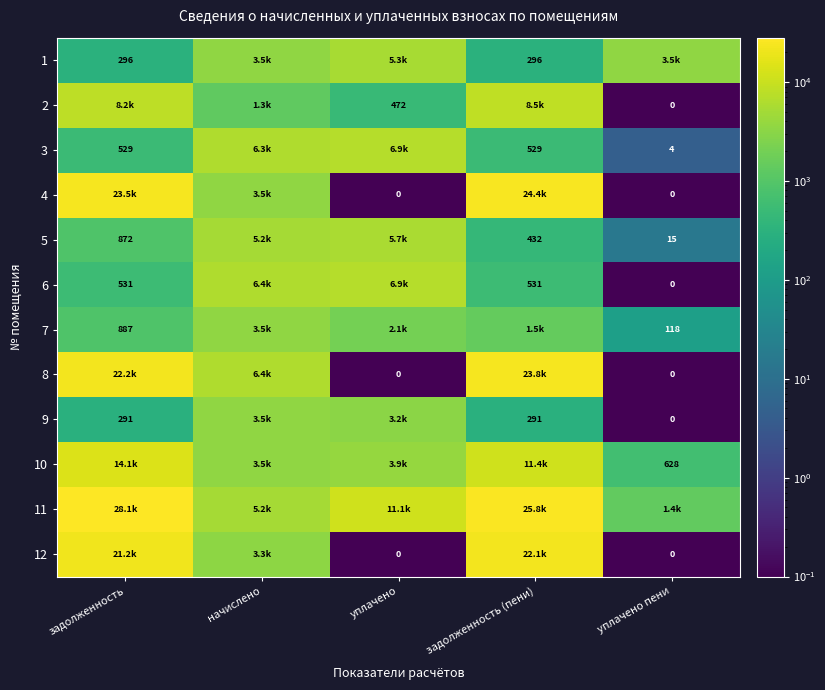

Is the value of 3 at задолженность (пени) greater than the value of 2 at уплачено?

Yes